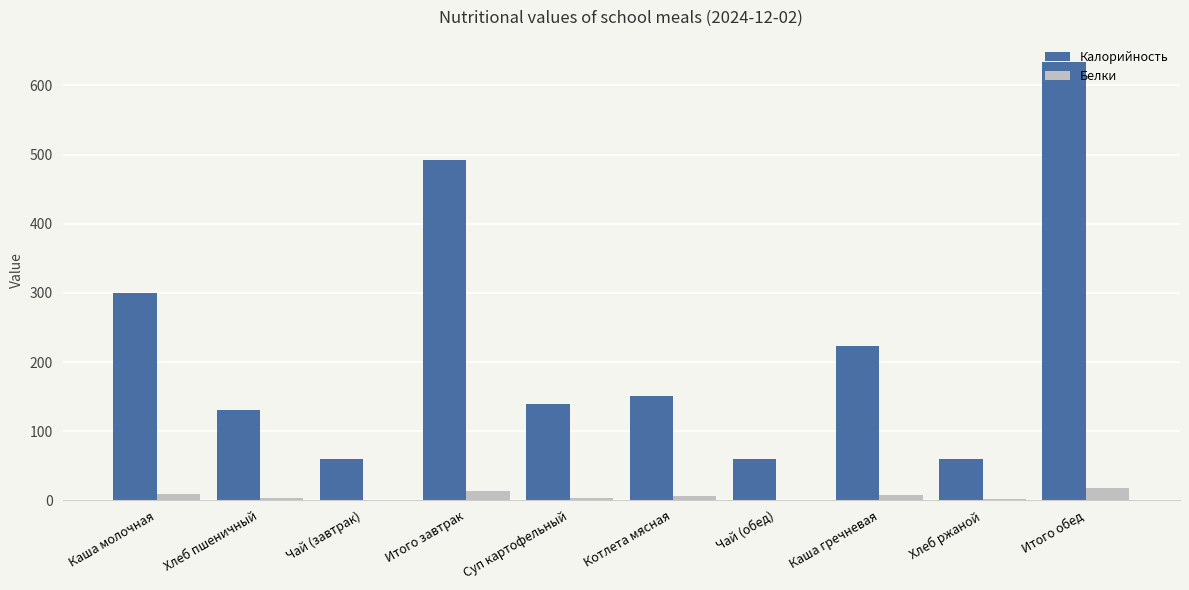

How many categories are shown in the chart?

10